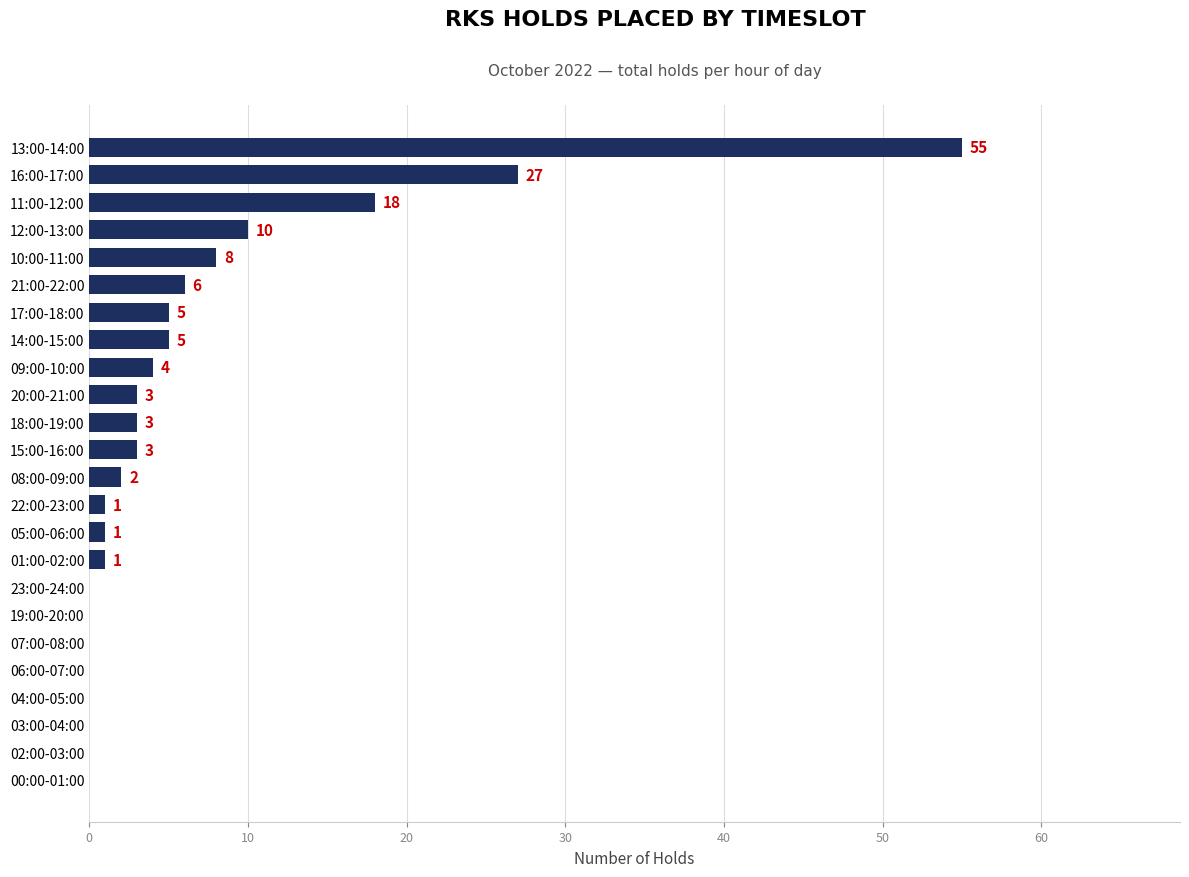

What is the sum of all values?

152